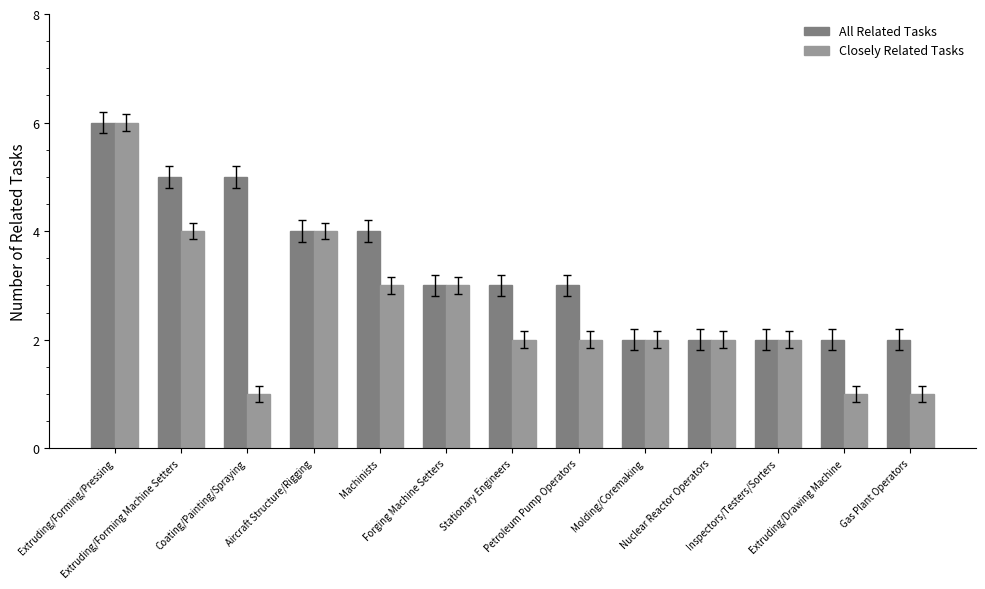

Which series has the largest total across all categories?

All Related Tasks